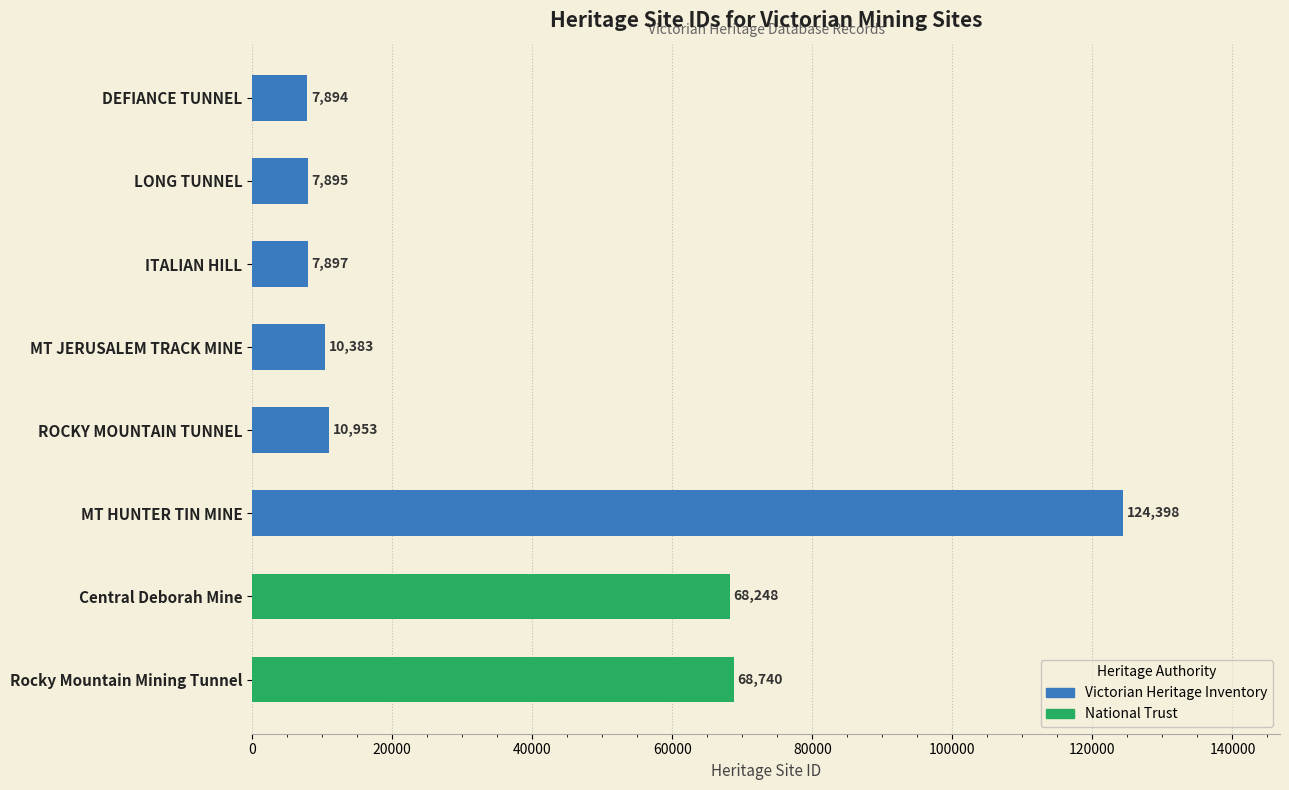

List the labels in order of value, smallest first.

DEFIANCE TUNNEL, LONG TUNNEL, ITALIAN HILL, MT JERUSALEM TRACK MINE, ROCKY MOUNTAIN TUNNEL, Central Deborah Mine, Rocky Mountain Mining Tunnel, MT HUNTER TIN MINE